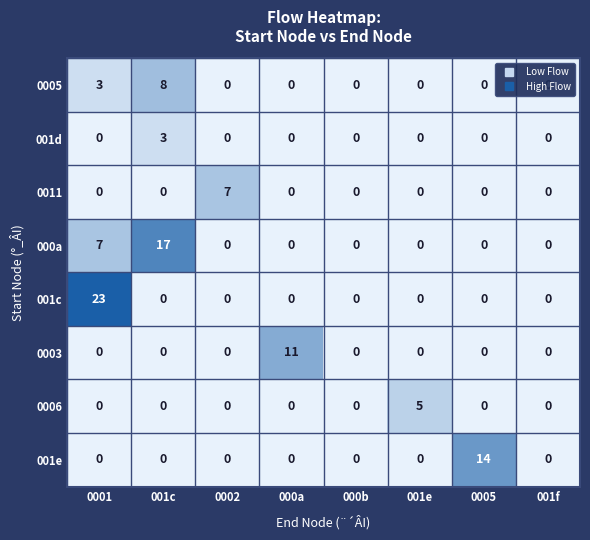

Is the value of 000a at 000a greater than the value of 001d at 001c?

No